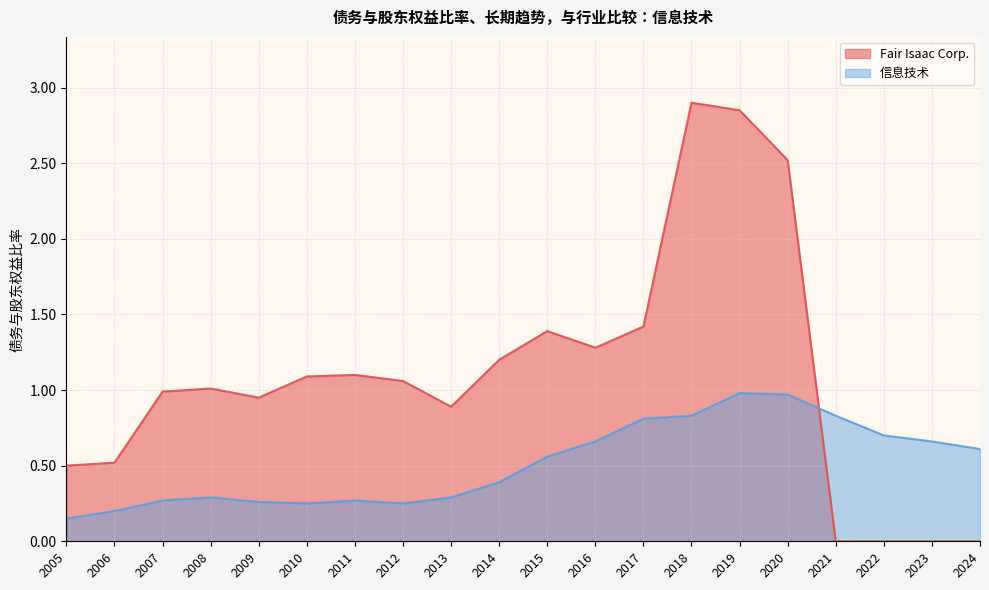

Count the number of data series in this chart.

2